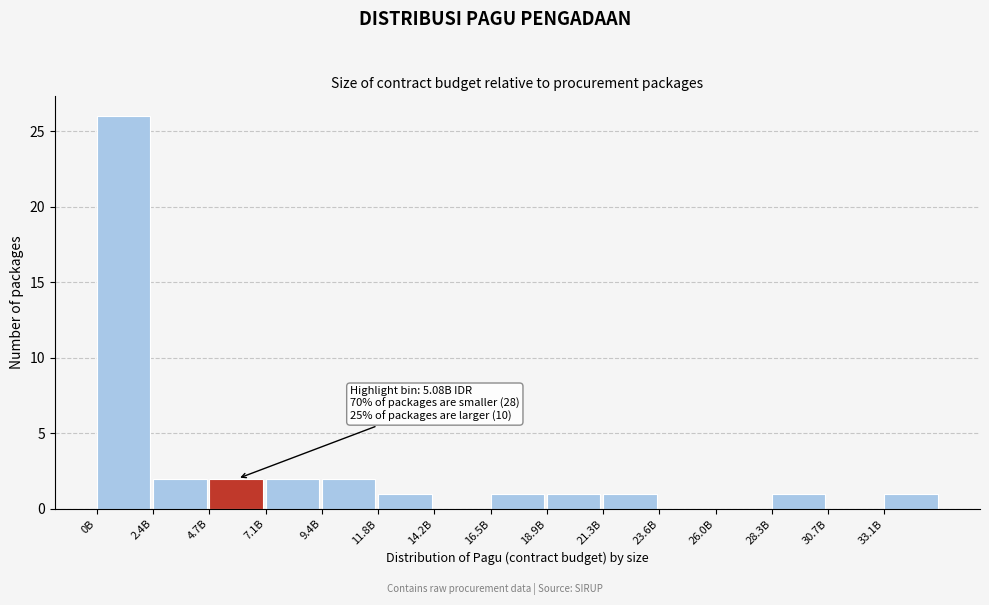

Reading left to right, list all the values displayed in this chart.

0B=26	2.4B=2	4.7B=2	7.1B=2	9.4B=2	11.8B=1	14.2B=0	16.5B=1	18.9B=1	21.3B=1	23.6B=0	26.0B=0	28.3B=1	30.7B=0	33.1B=1